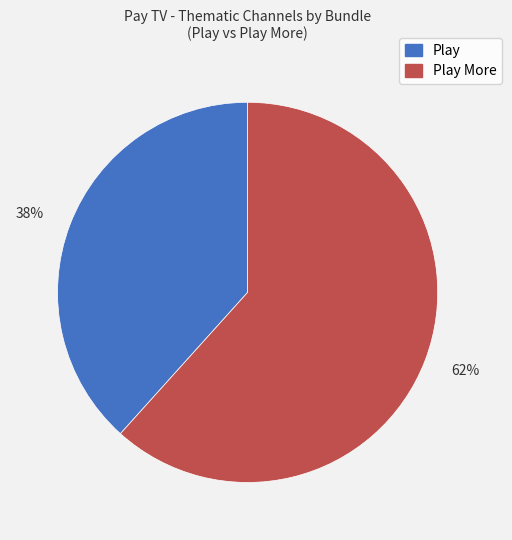

True or false: 38% accounts for 38% of the total.

True